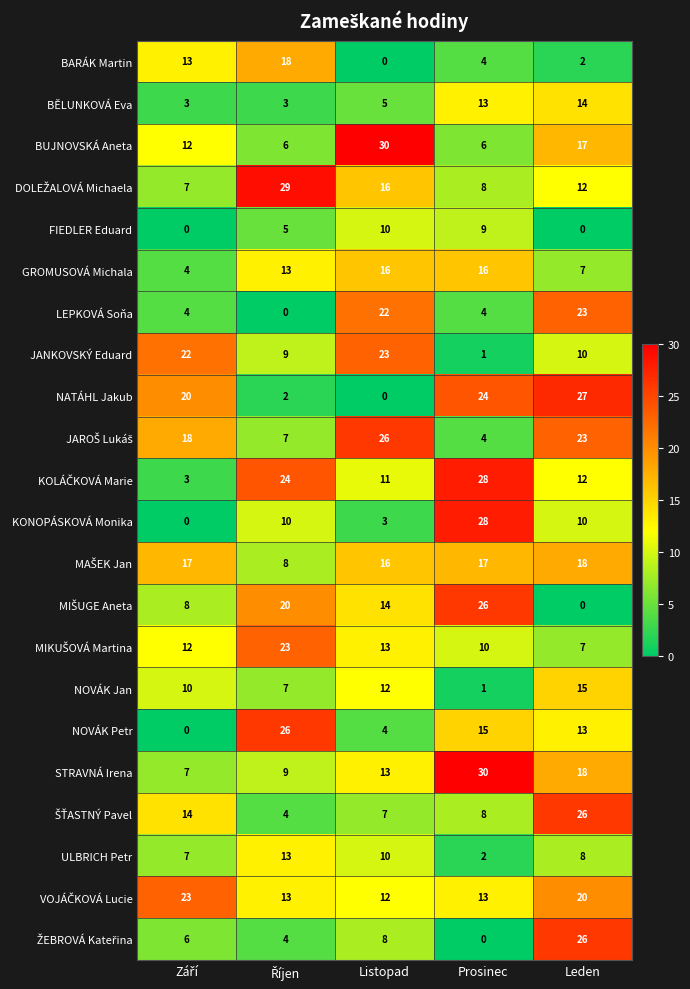

Which series has the widest spread of values?

KONOPÁSKOVÁ Monika